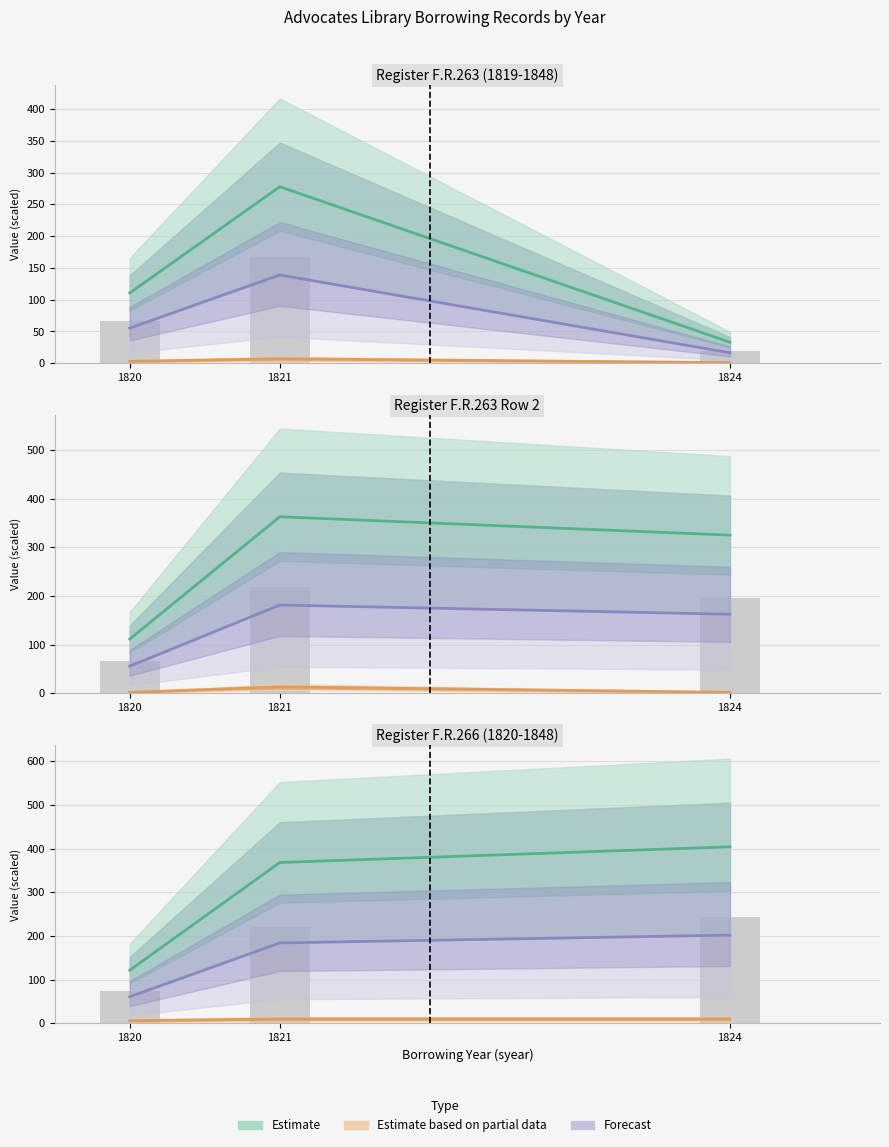

Rank the categories by Estimate based on partial data value from lowest to highest.

1820, 1821, 1824